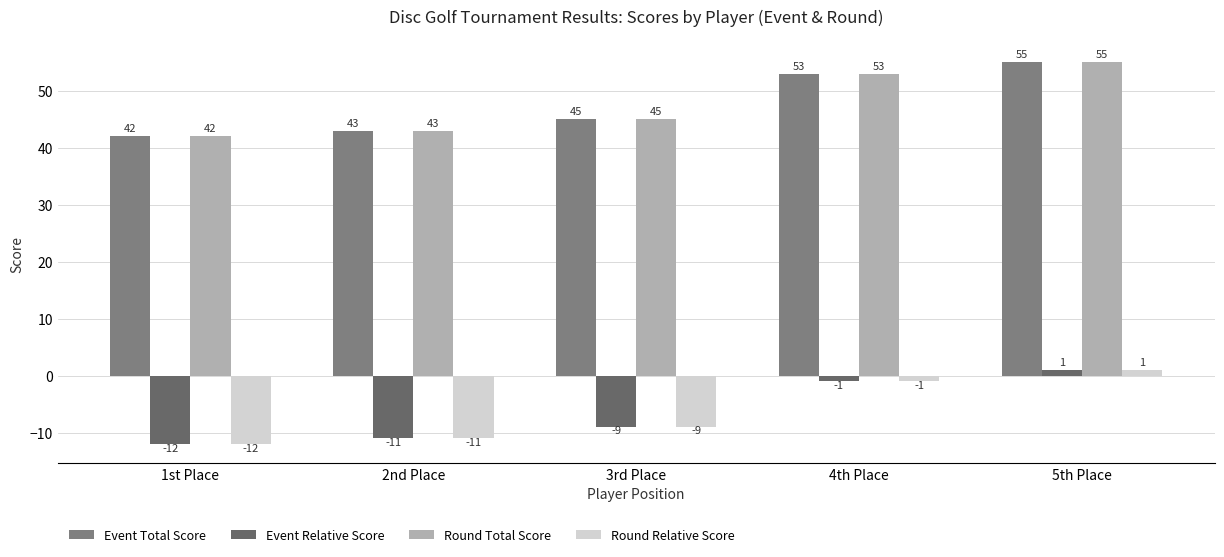

Which series has the largest total across all categories?

Event Total Score